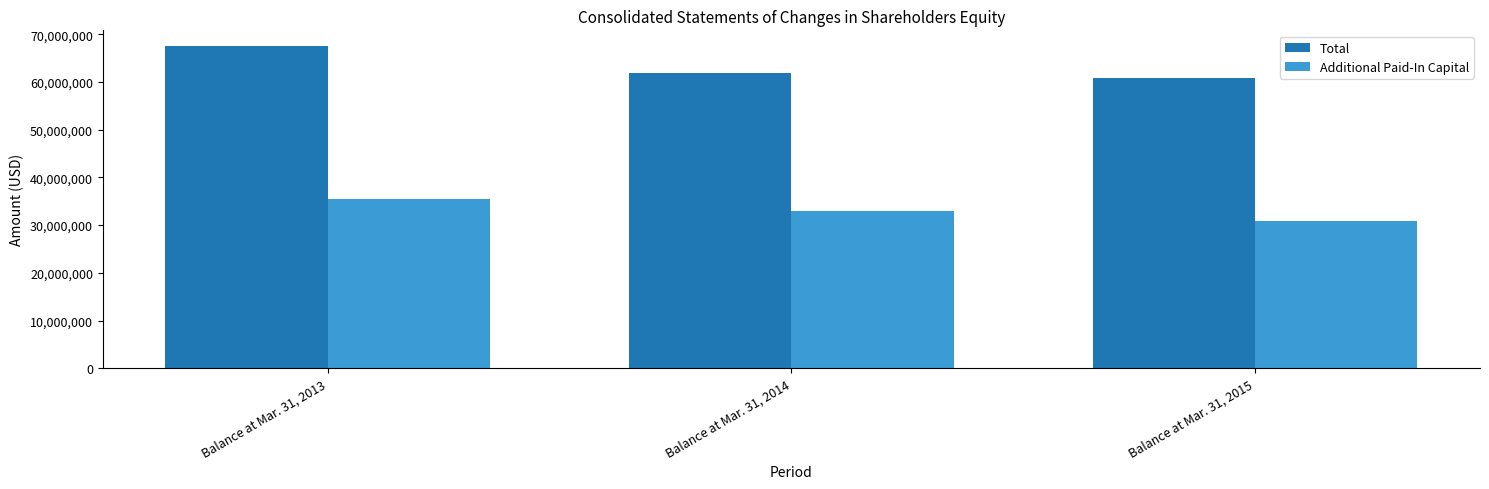

List the series in order of their overall mean, highest first.

Total, Additional Paid-In Capital